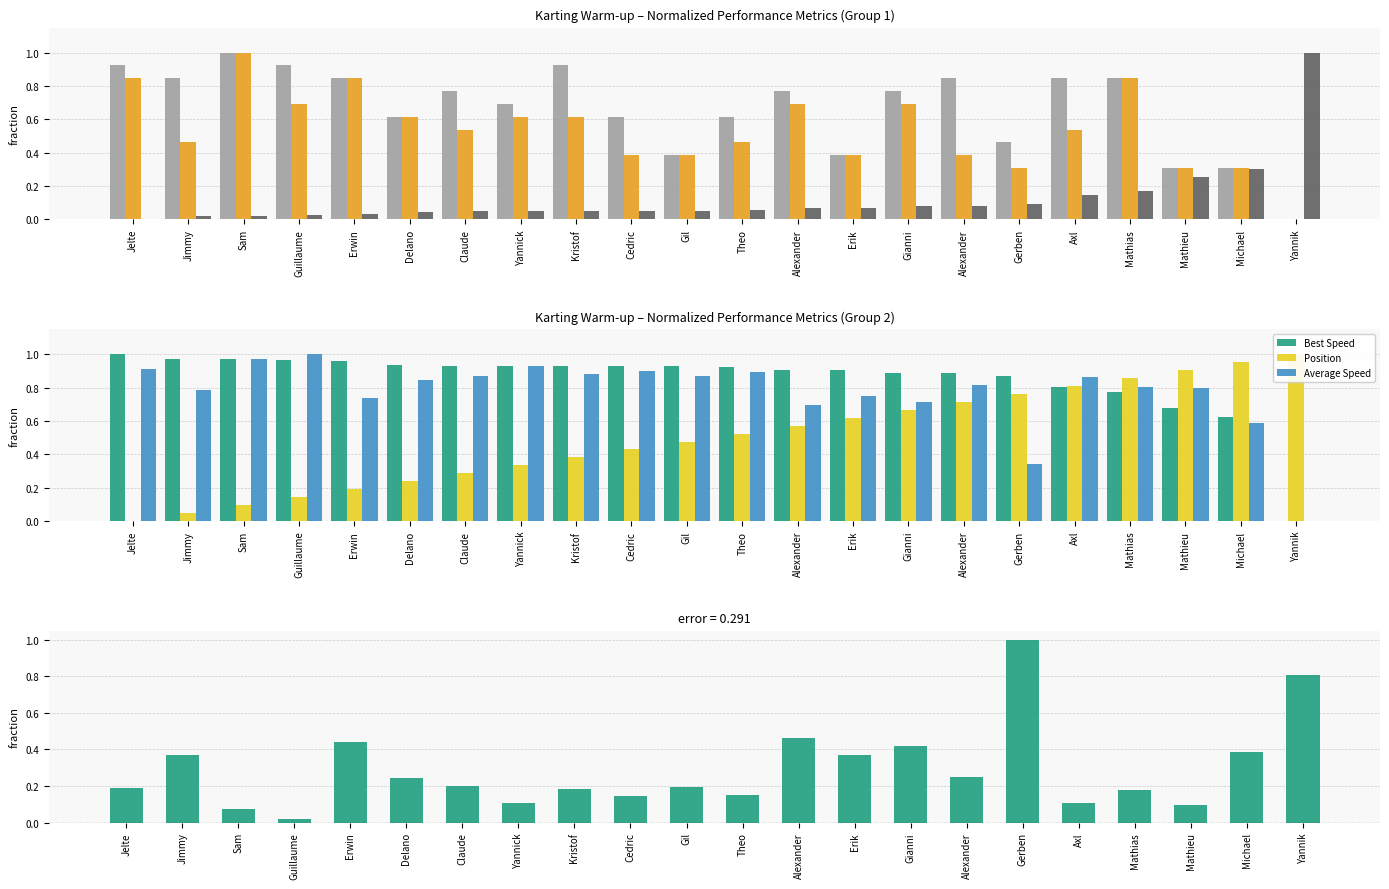

What is the difference between the Best Speed values at Jelte and Gerben?

0.1